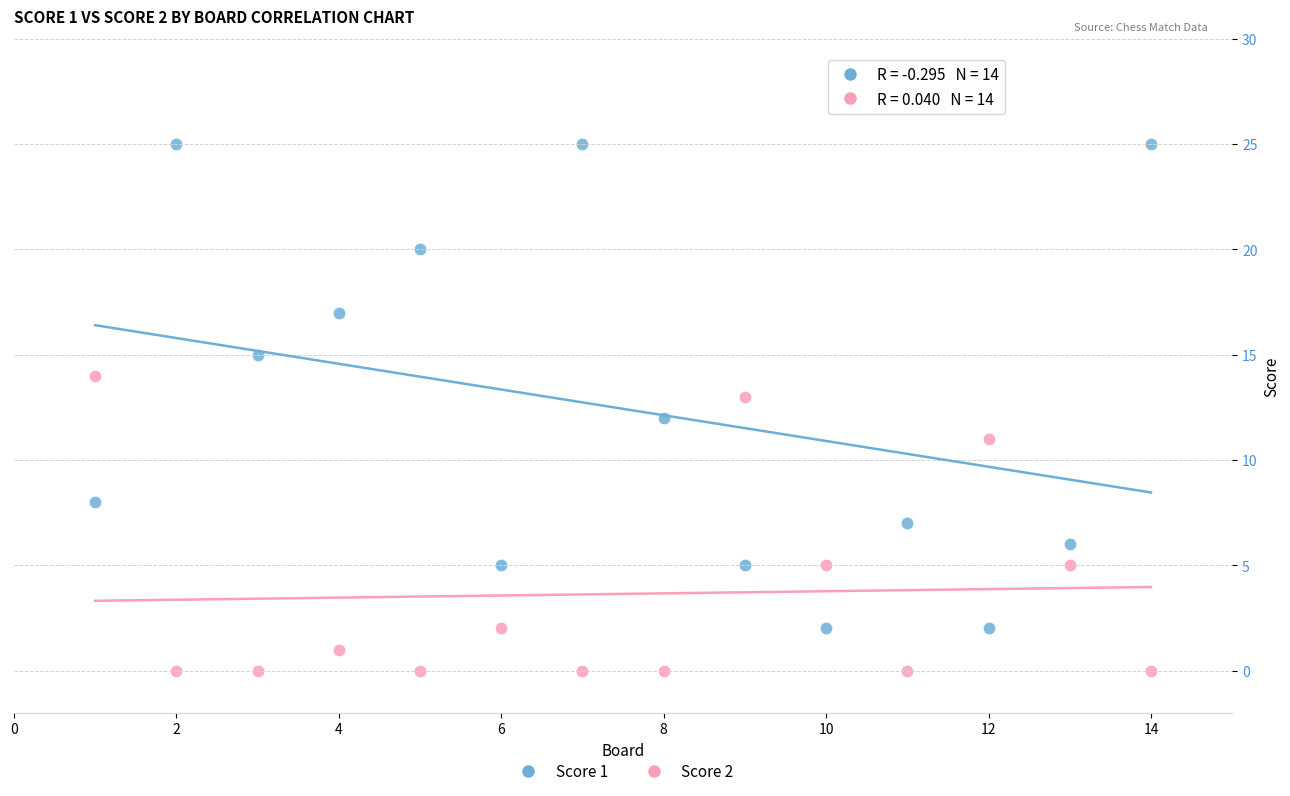

What are all the series names shown in the legend?

Score 1, Score 2